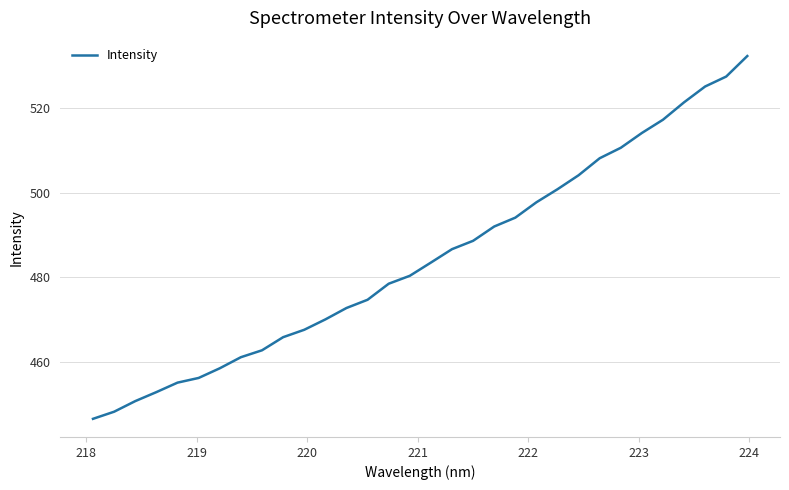

What is the difference between the maximum and minimum values?

85.9